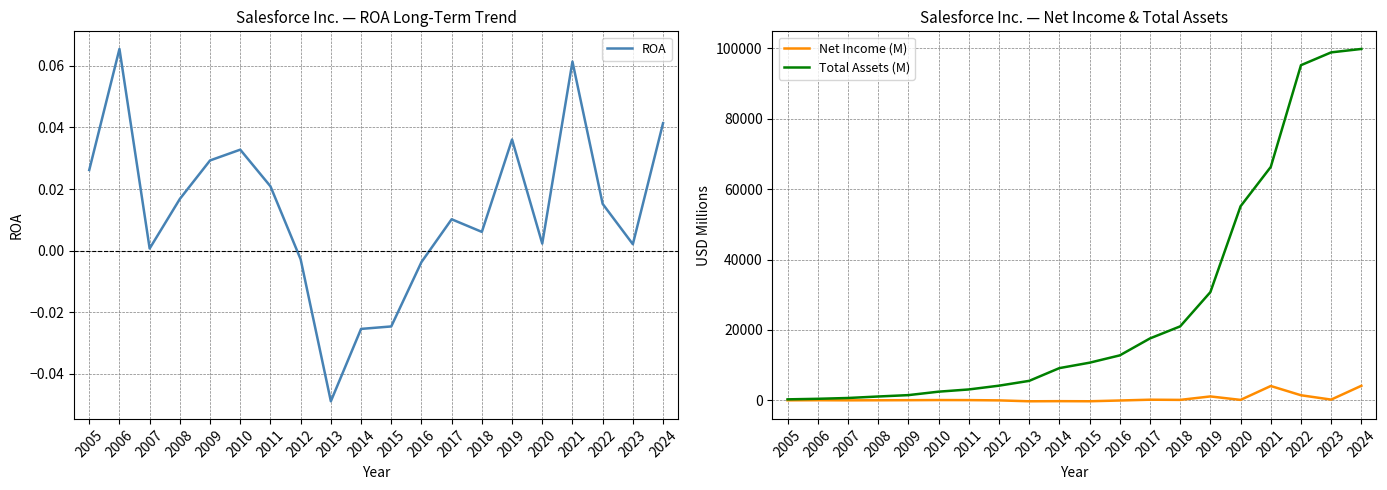

Read the Total Assets (M) value at 2018.

21010